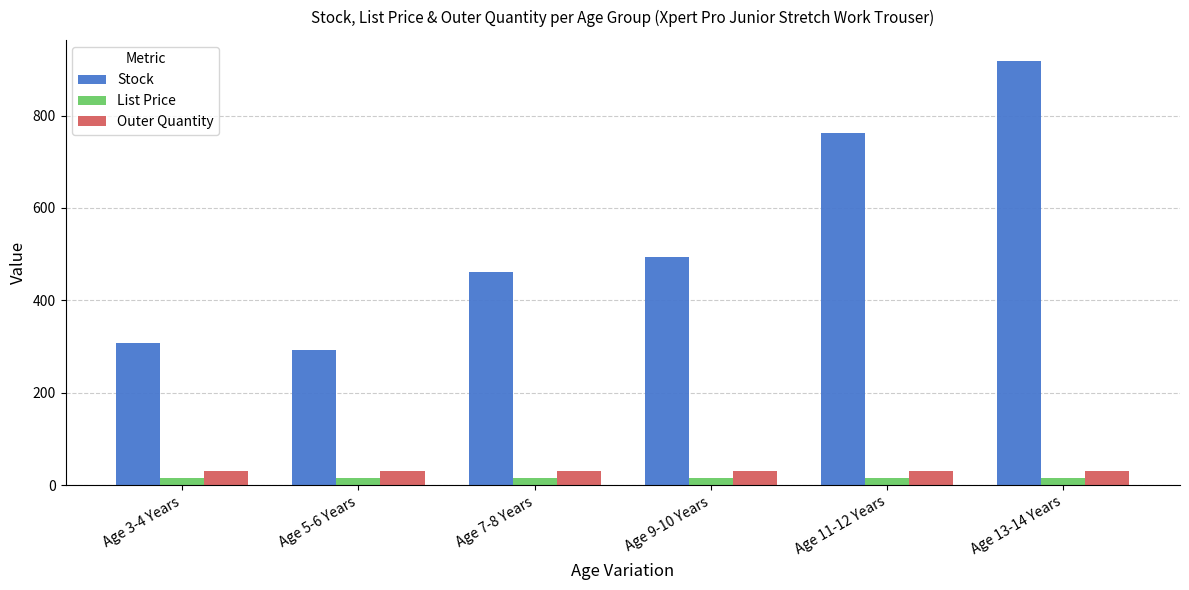

How many categories are shown in the chart?

6